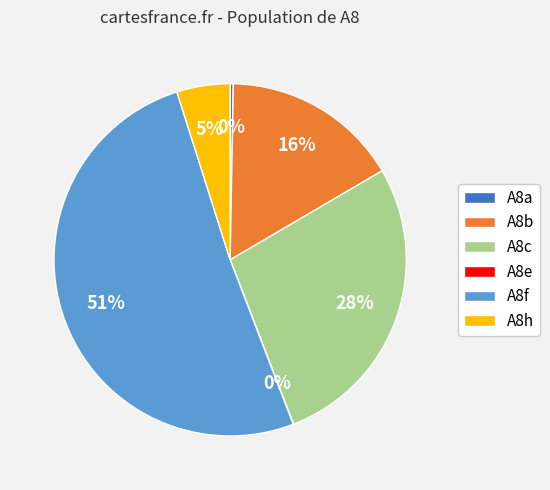

To the nearest percent, what is the average slice percentage?

17%